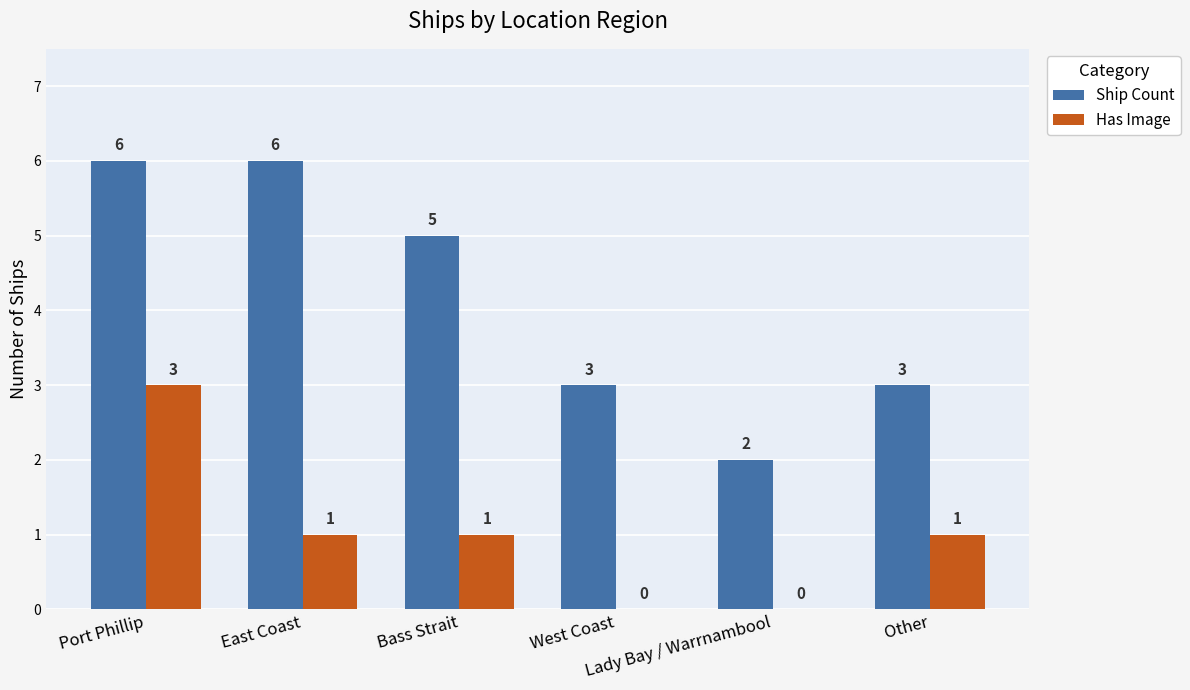

What is the sum of all Has Image values?

6